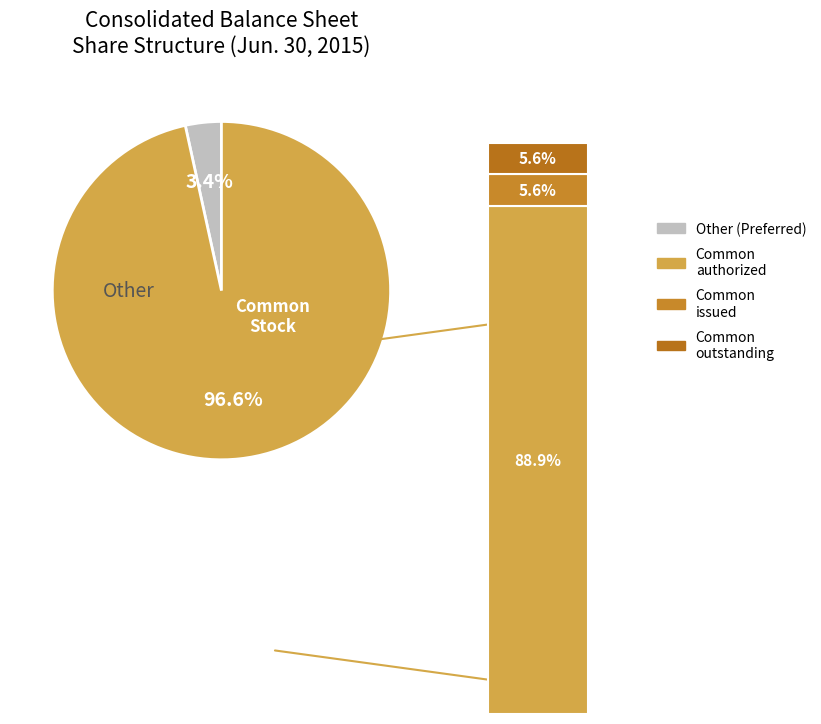

To the nearest percent, what percentage of the pie is Common stock, shares issued?

5%